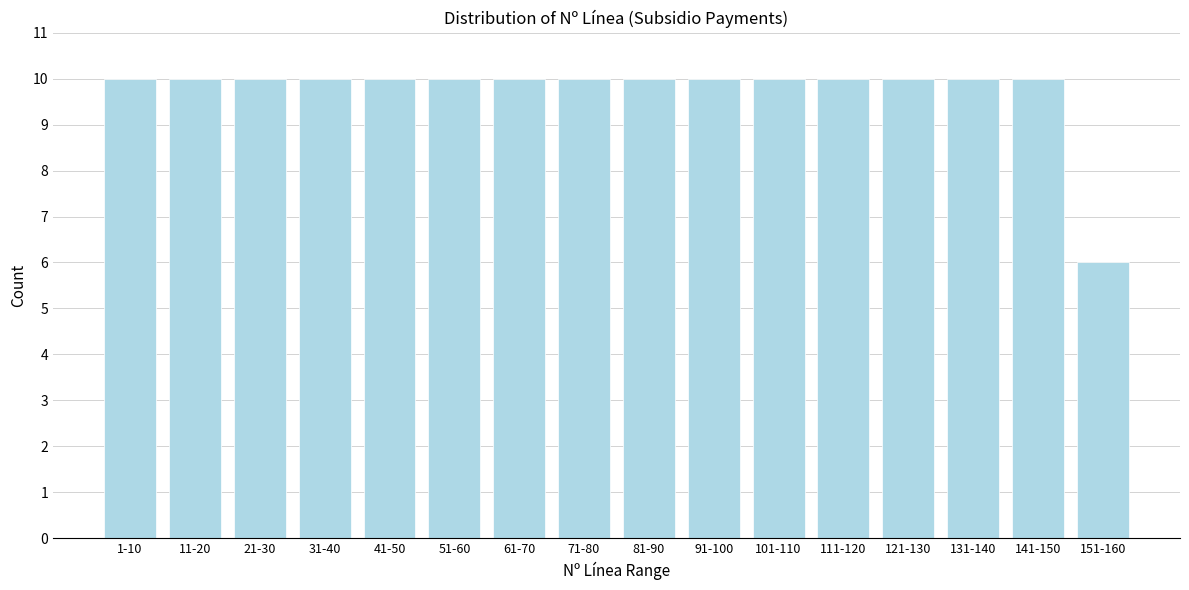

Reading left to right, list all the values displayed in this chart.

10	10	10	10	10	10	10	10	10	10	10	10	10	10	10	6